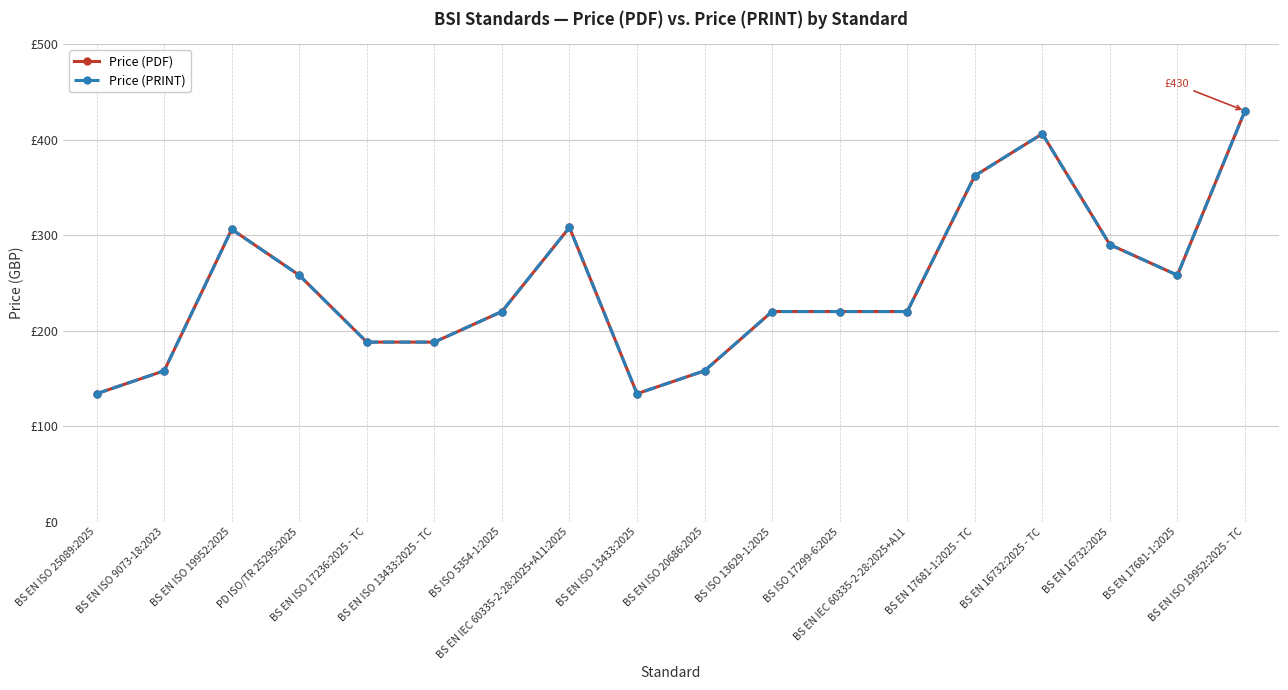

Is this an area chart (filled region under the line)?

No